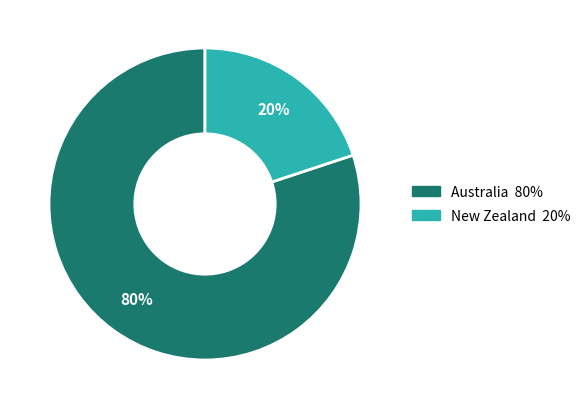

Combined, do Australia and New Zealand account for over 50%?

Yes